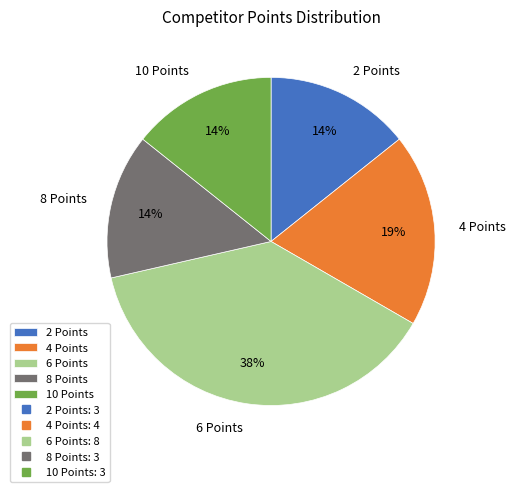

Which slice is the largest?

6 Points